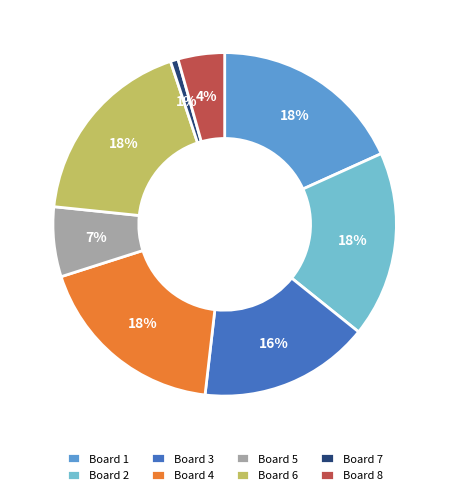

Between Board 5 and Board 2, which is larger?

Board 2